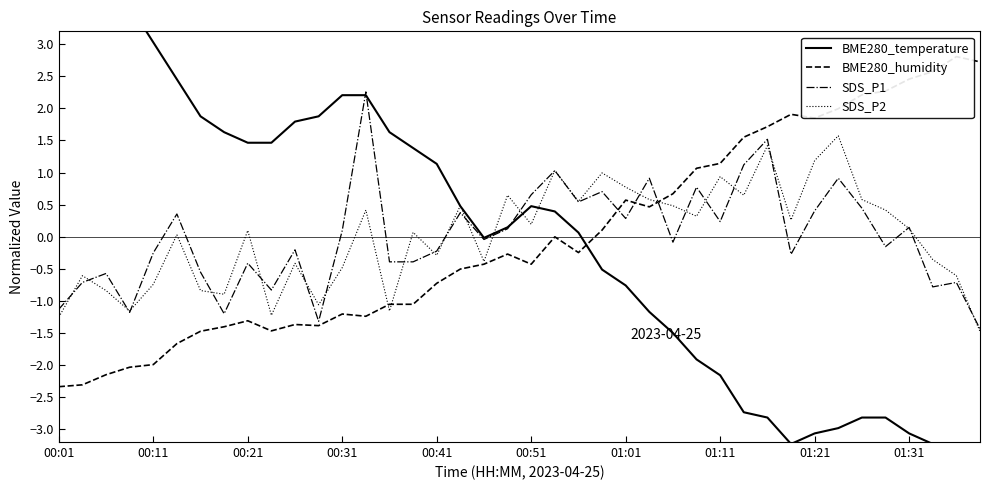

At which label does SDS_P1 reach its peak?

13